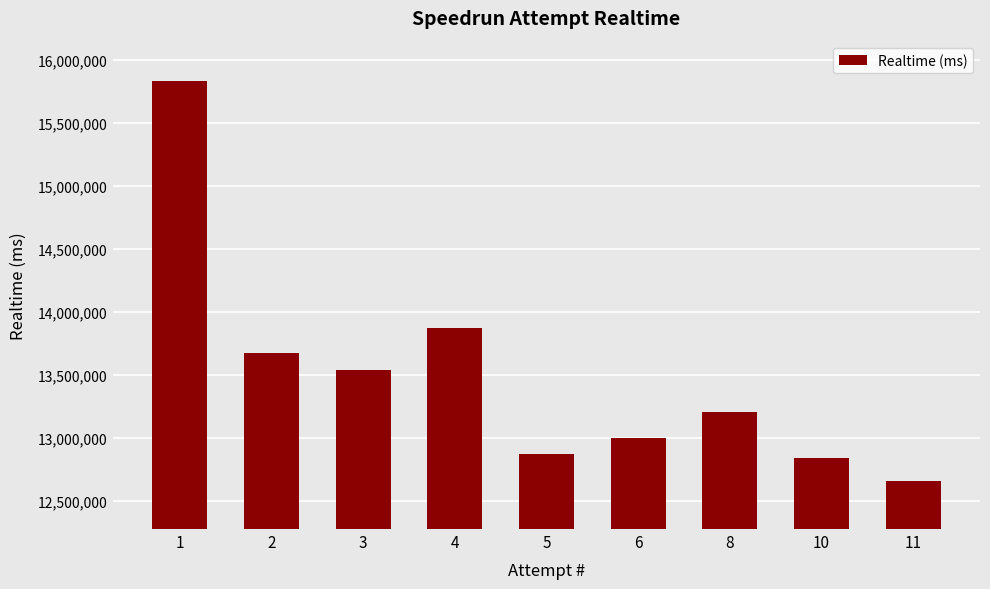

What is the difference between the second highest and minimum values?

1211383